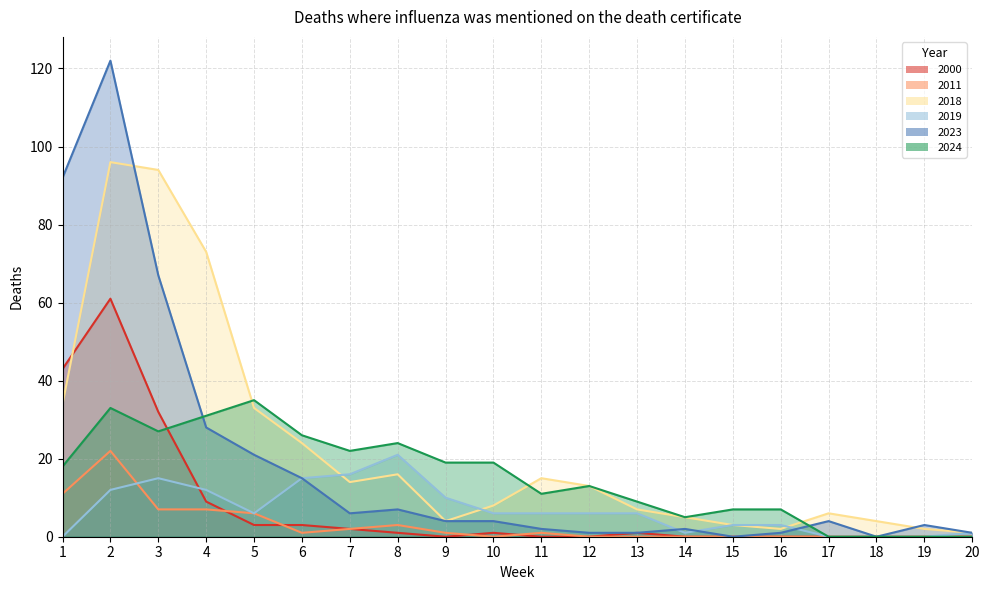

What is the highest value of the 2000 series?

61